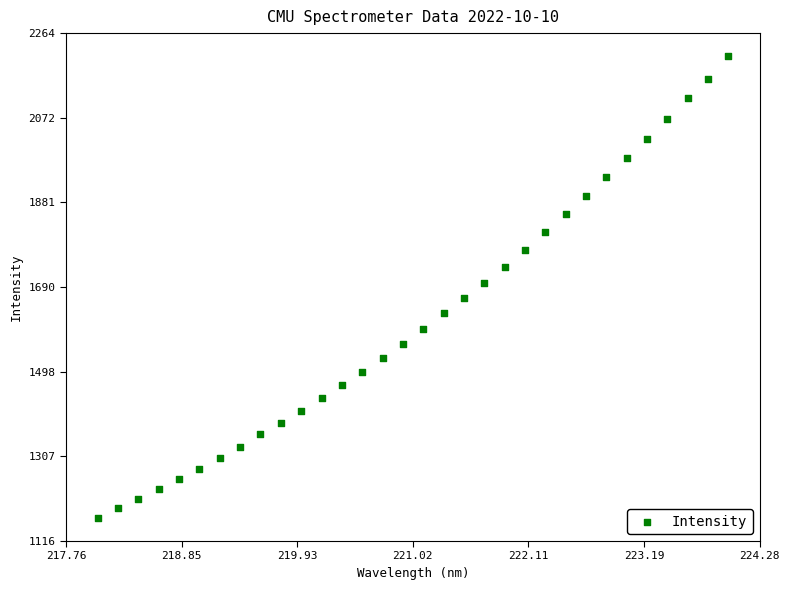

What is the range of X values (max minus min)?

5.9